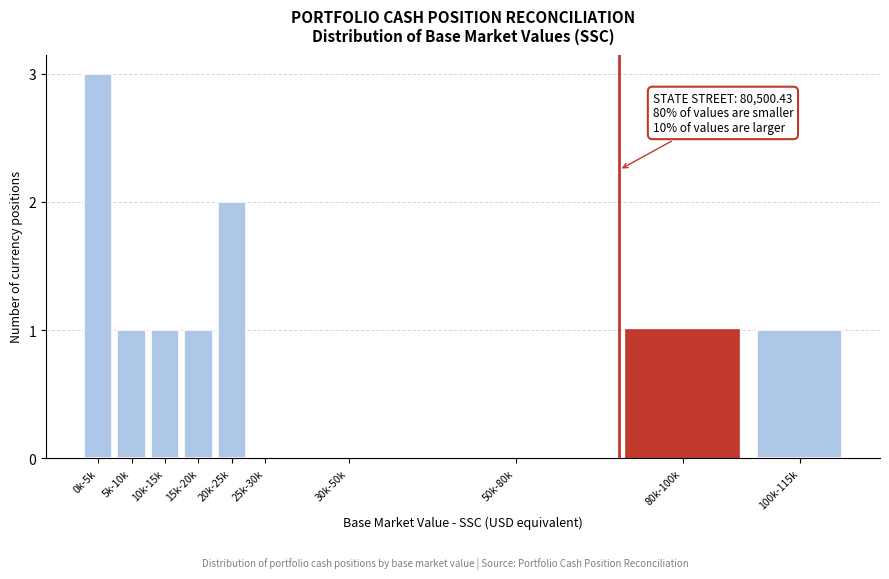

Reading left to right, what are all the values shown in this chart?

0k-5k=3	5k-10k=1	10k-15k=1	15k-20k=1	20k-25k=2	25k-30k=0	30k-50k=0	50k-80k=0	80k-100k=1	100k-115k=1